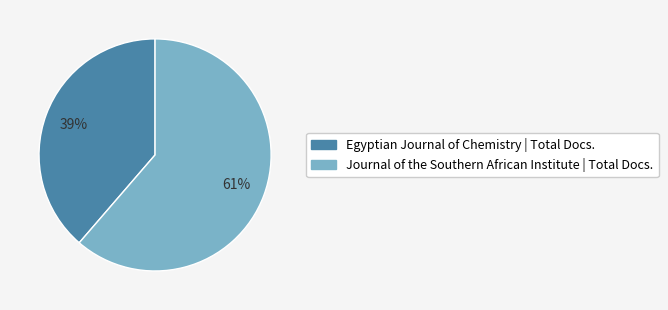

What is the ratio of the value at Egyptian Journal of Chemistry to the value at Journal of the Southern African Institute?

0.6